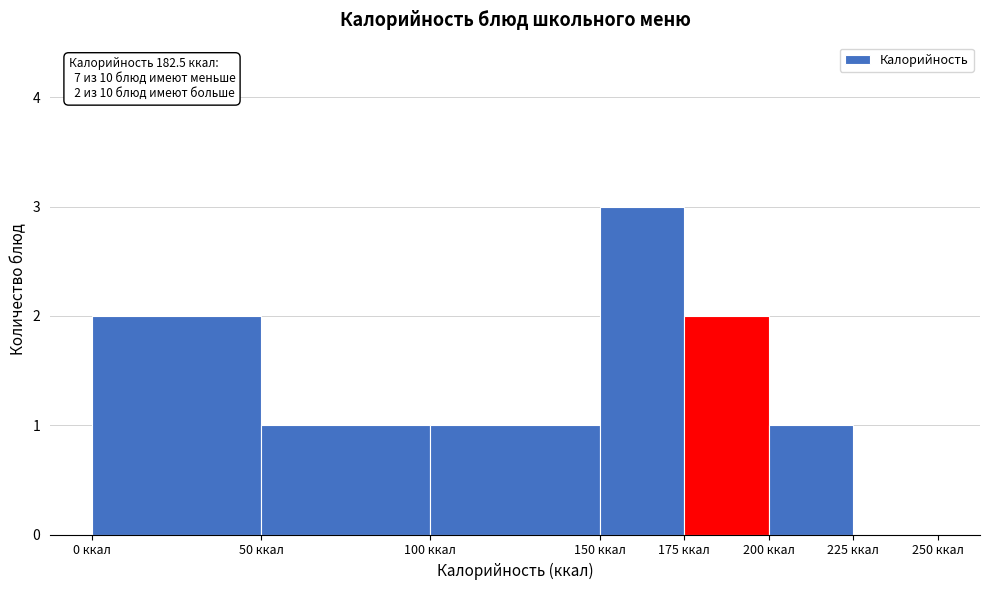

Which range on the x-axis has the tallest bar?

150 to 175